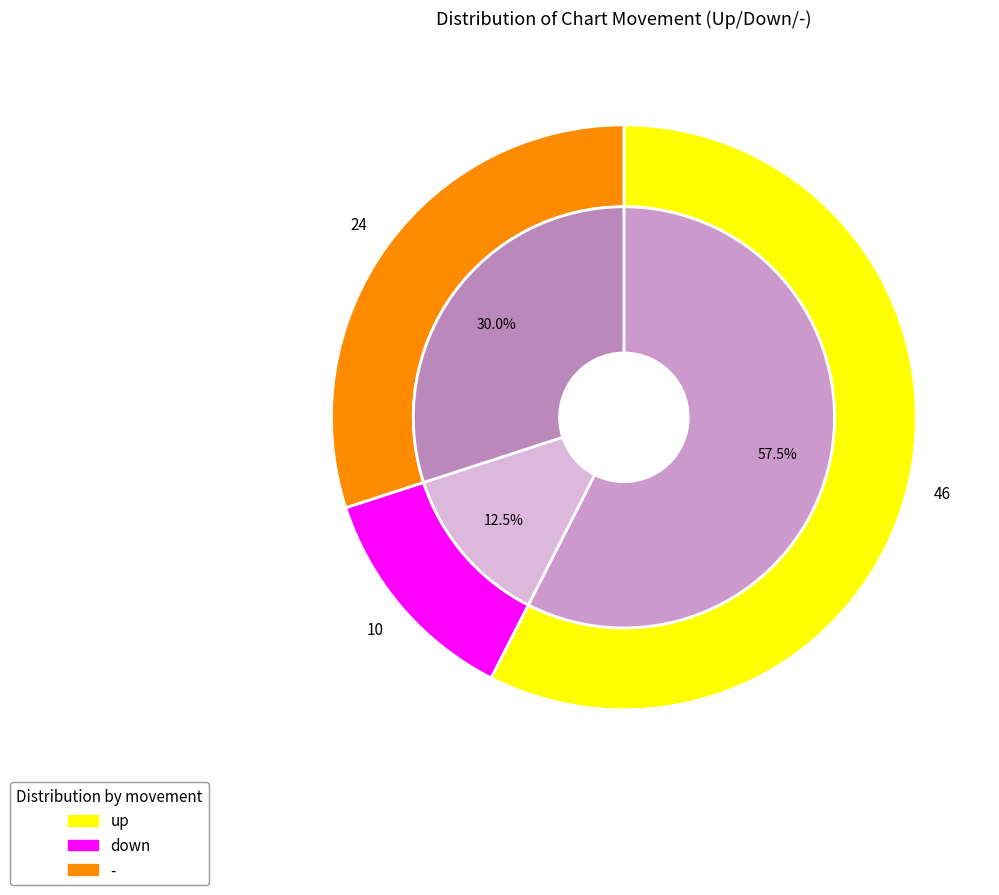

To the nearest percent, what is the difference between the largest and smallest slice percentages?

45%